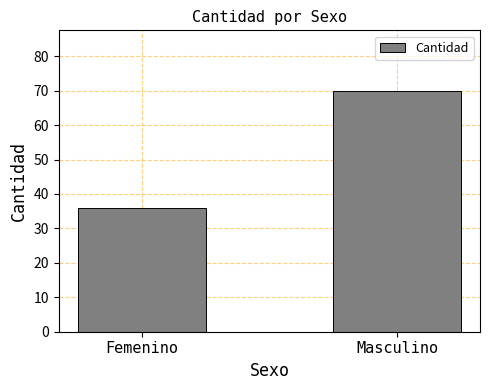

Count the values in the range 36 to 70.

2